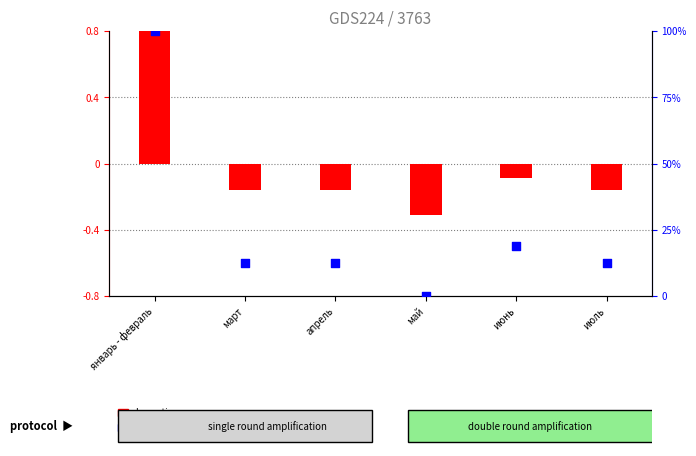

What are all the series names shown in the legend?

log ratio, percentile rank within the sample